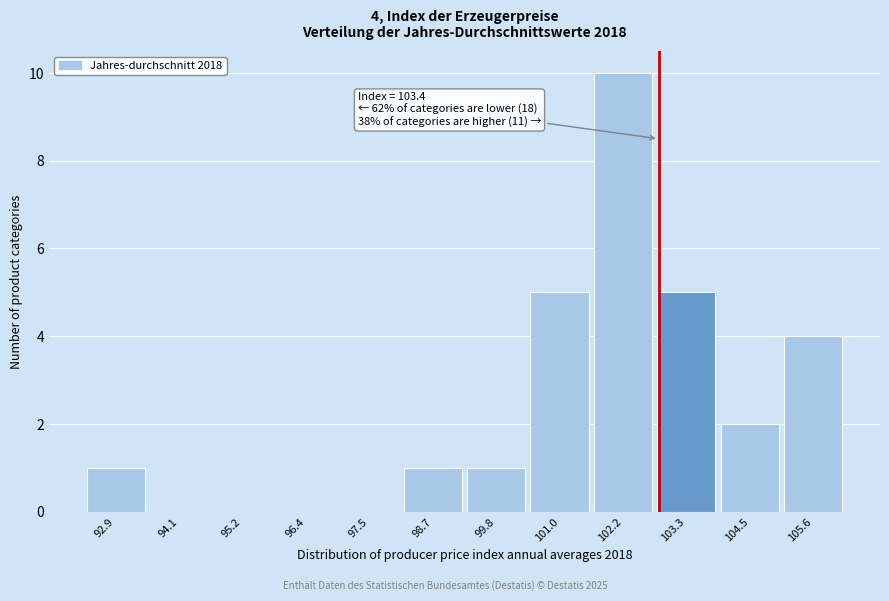

Reading right to left, transcribe all the data shown in this chart.

105.6=4	104.5=2	103.3=5	102.2=10	101.0=5	99.8=1	98.7=1	97.5=0	96.4=0	95.2=0	94.1=0	92.9=1